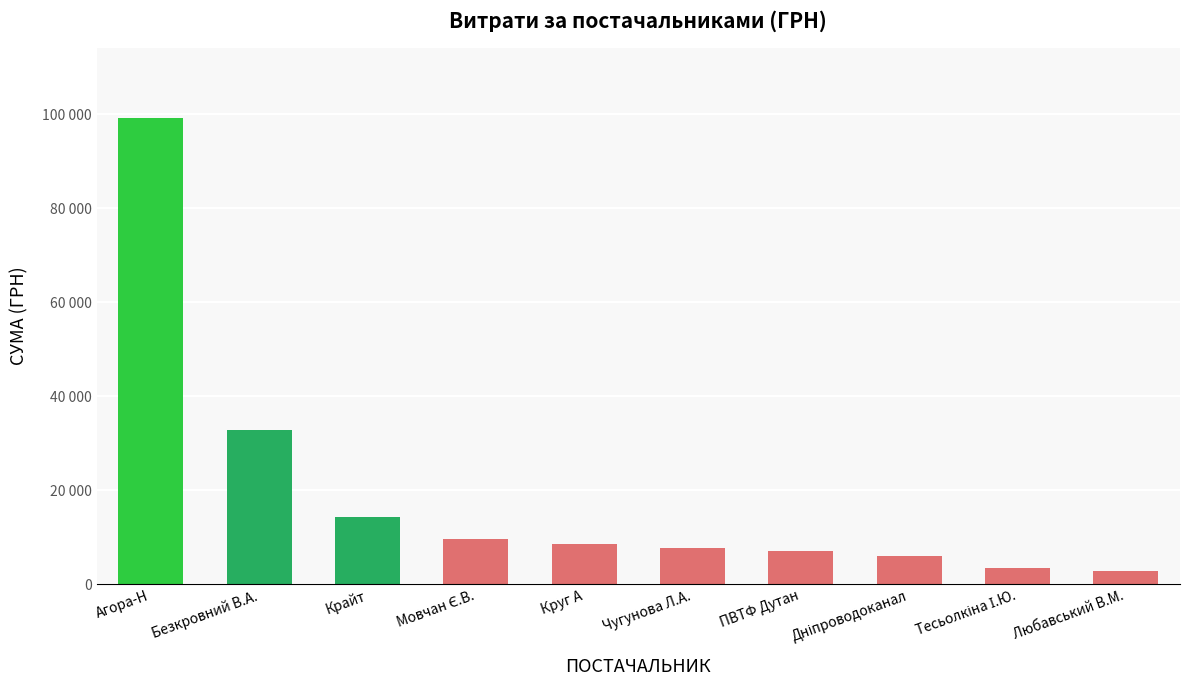

Does the chart contain any negative values?

No